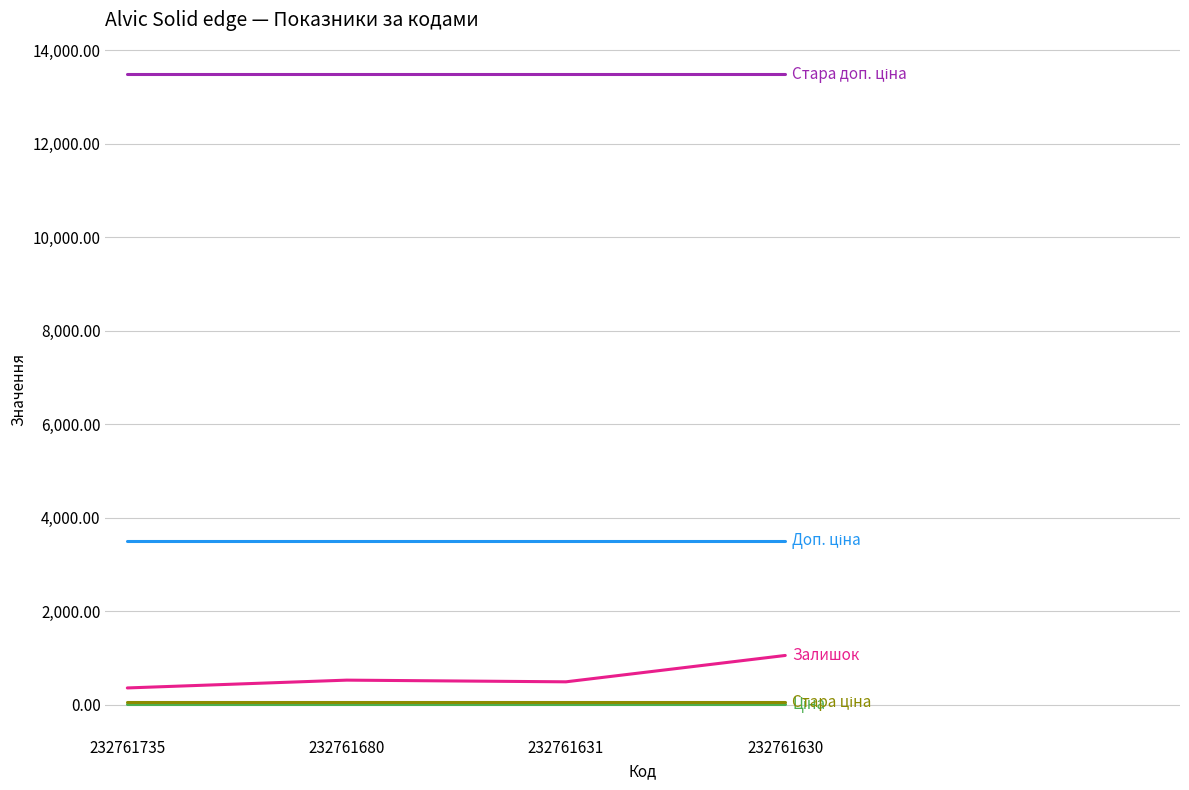

How many categories are shown in the chart?

4